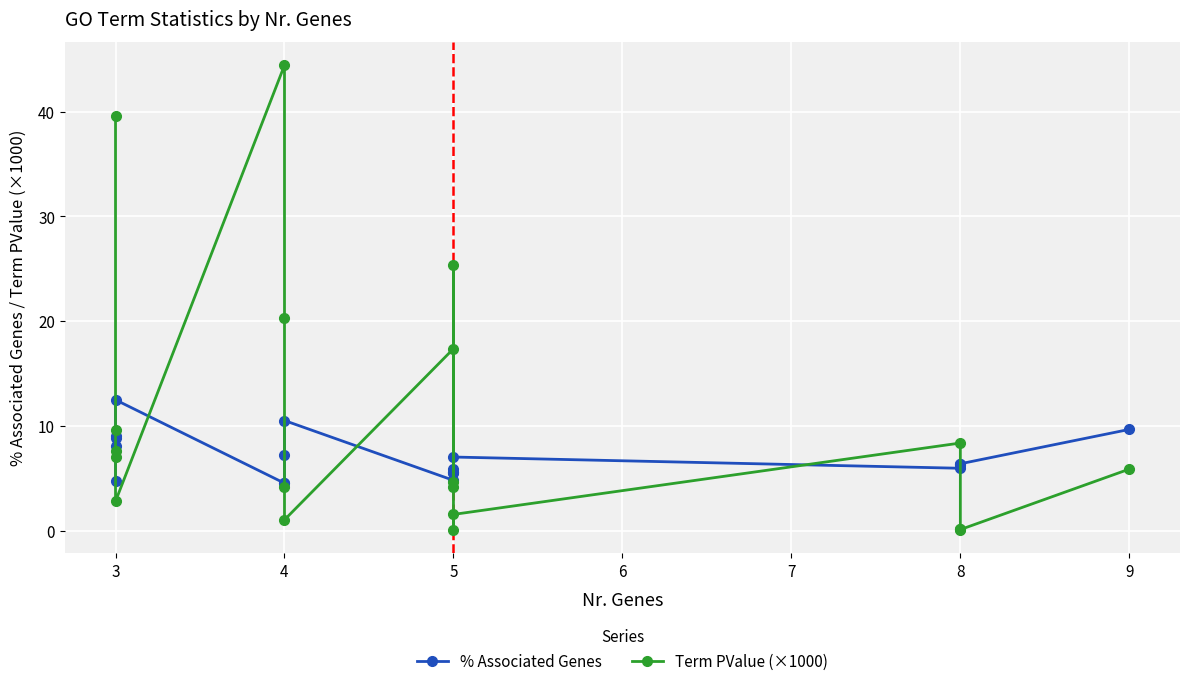

List the series in order of their peak value, highest first.

Term PValue (×1000), % Associated Genes